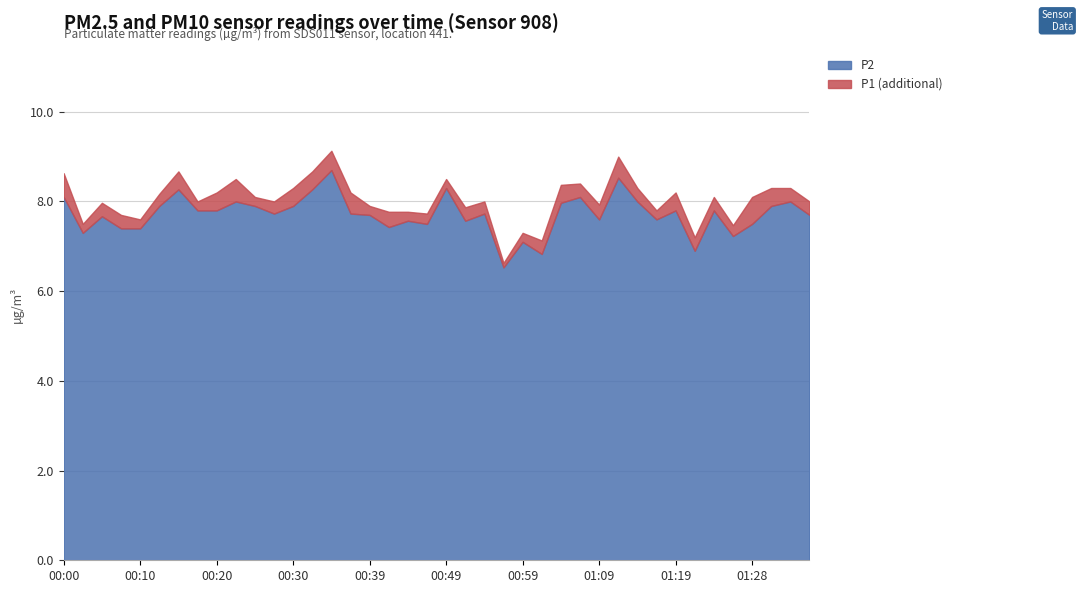

True or false: P2 has a value of 12.0 at 00:12.

False